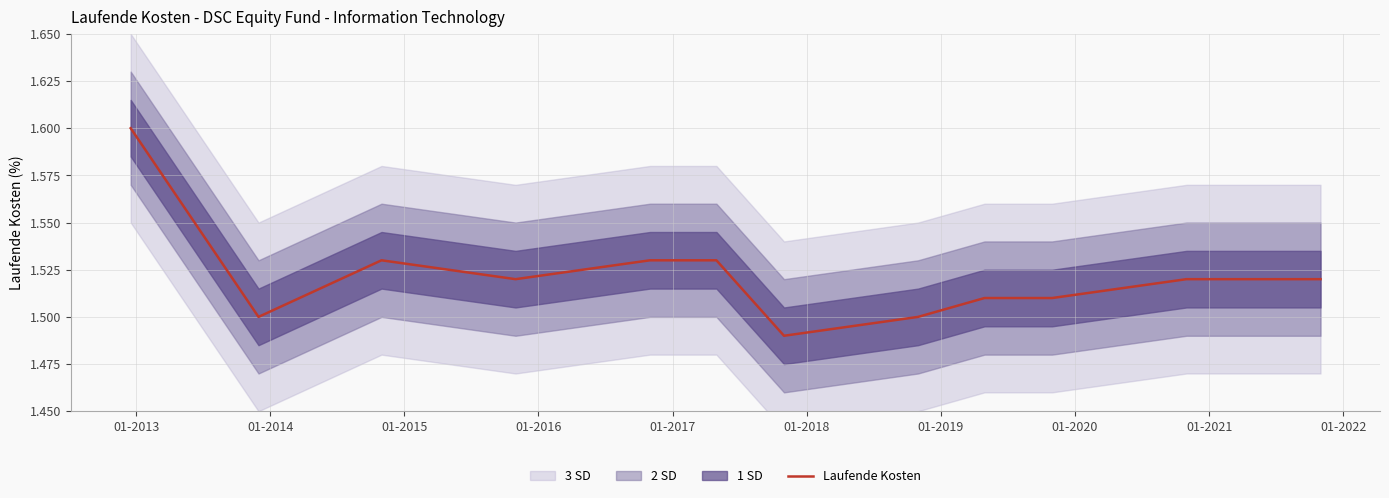

What is the smallest value displayed?

1.5